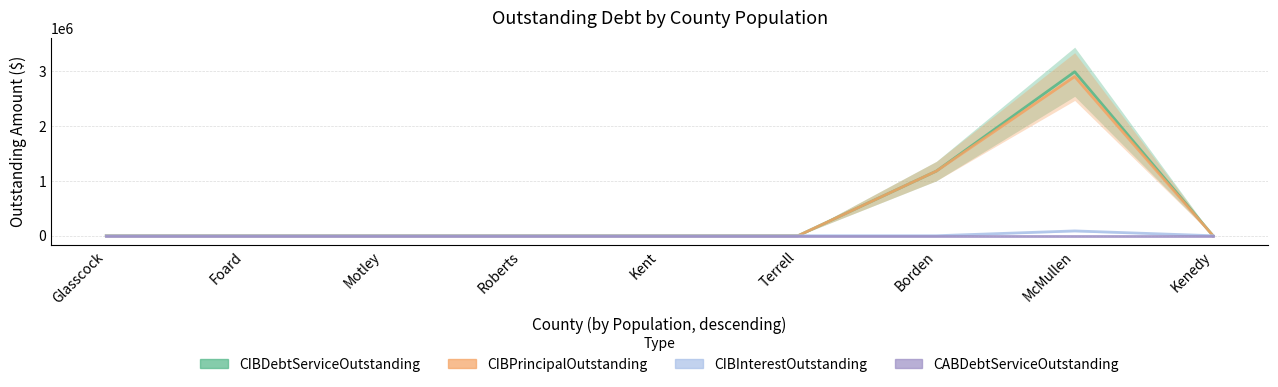

True or false: CIBPrincipalOutstanding and CIBInterestOutstanding intersect in this chart.

False